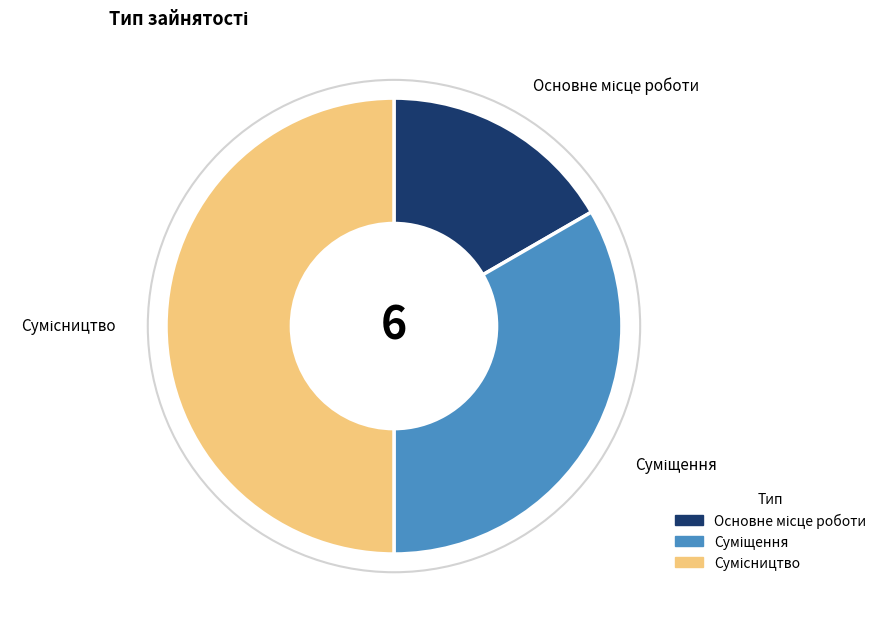

How many slices are in this pie chart?

3